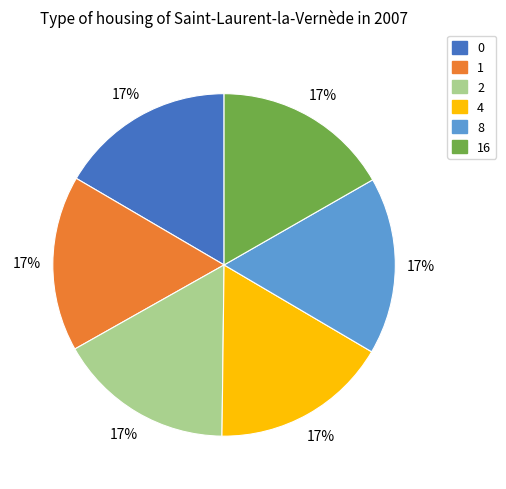

To the nearest percent, what is the average slice percentage?

17%